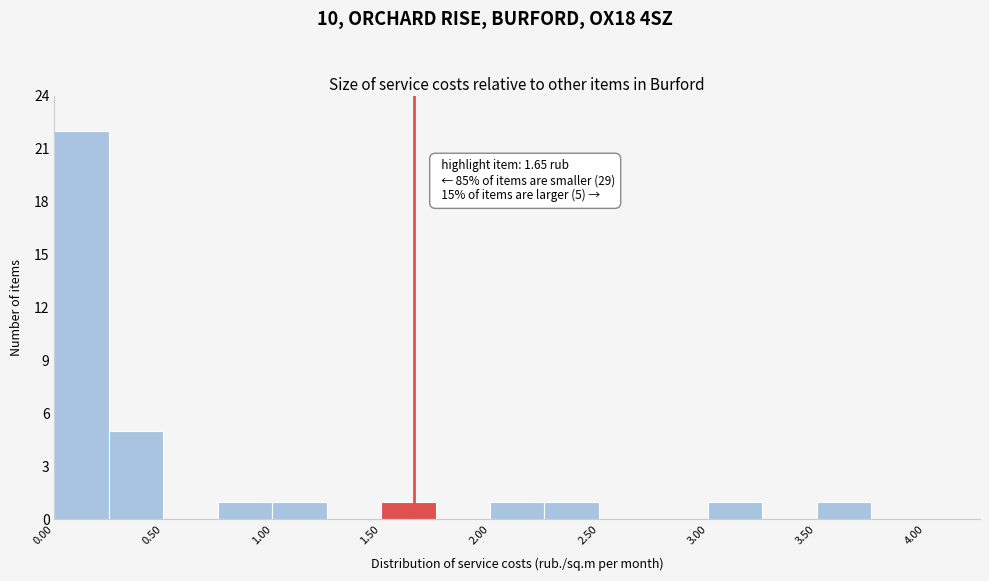

Over which range of the x-axis is the bar tallest?

0.00 to 0.25